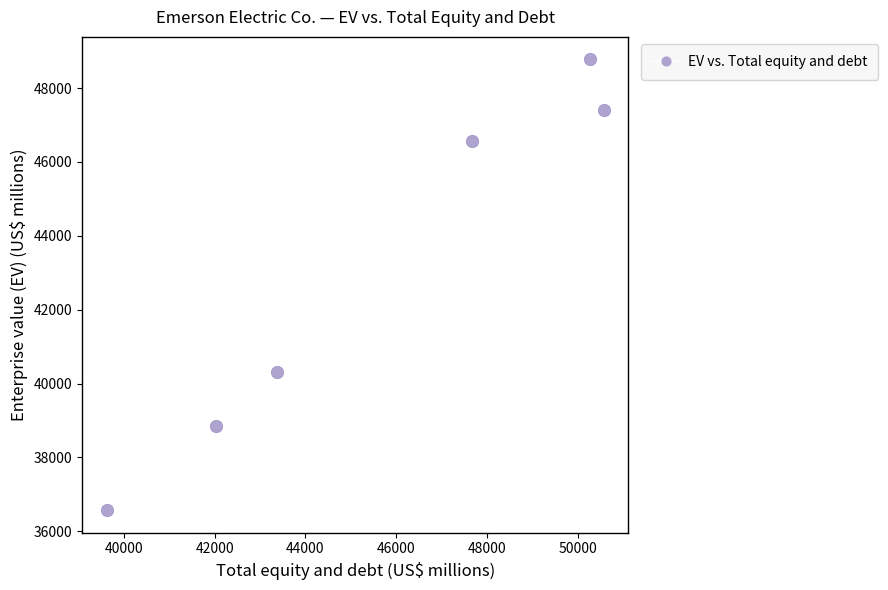

What is the average X value?

45591